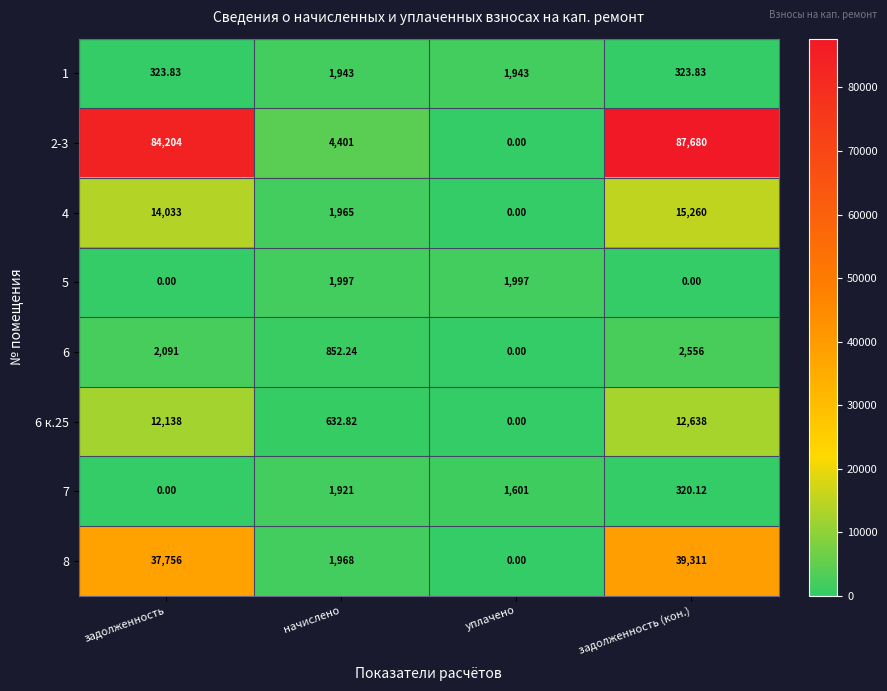

List the labels in order of 6 к.25 value, largest first.

задолженность (кон.), задолженность, начислено, уплачено